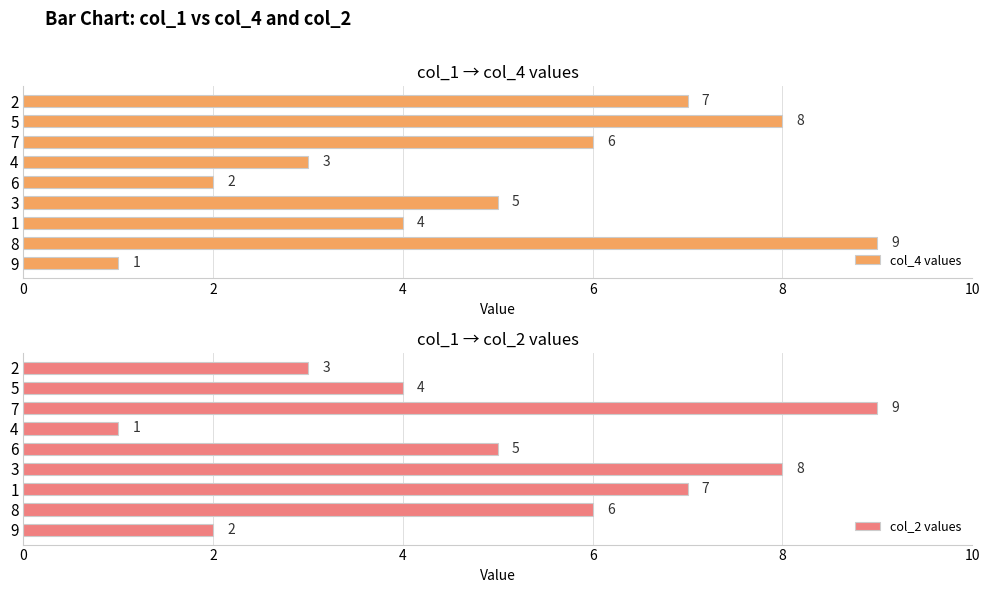

What is the average value of the col_2 values series?

5